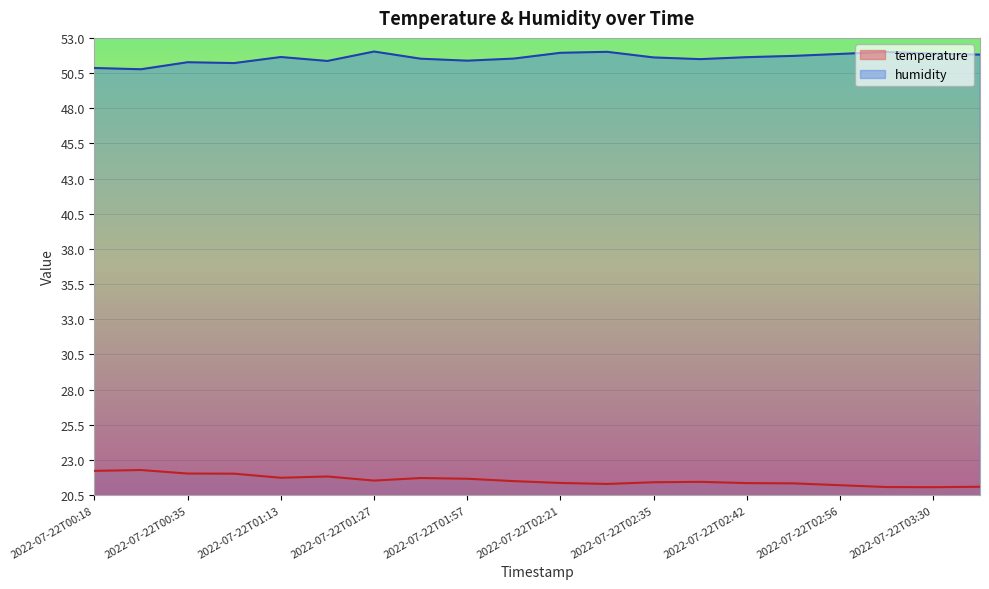

Reading right to left, transcribe all the data shown in this chart.

temperature: 21.1	21.1	21.1	21.2	21.3	21.4	21.4	21.4	21.3	21.4	21.5	21.7	21.7	21.5	21.8	21.7	22.0	22.0	22.3	22.2
humidity: 51.8	51.9	52.0	51.9	51.7	51.6	51.5	51.6	52.0	51.9	51.5	51.4	51.5	52.0	51.4	51.6	51.2	51.3	50.8	50.9